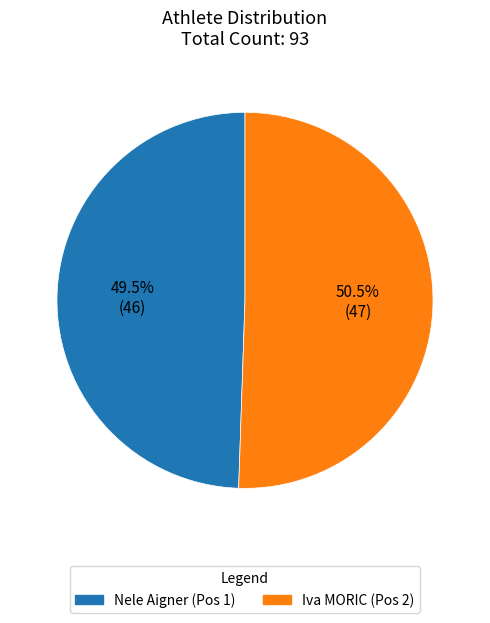

Approximately how many times larger is the value at Nele Aigner (Pos 1) compared to Iva MORIC (Pos 2)?

1.0